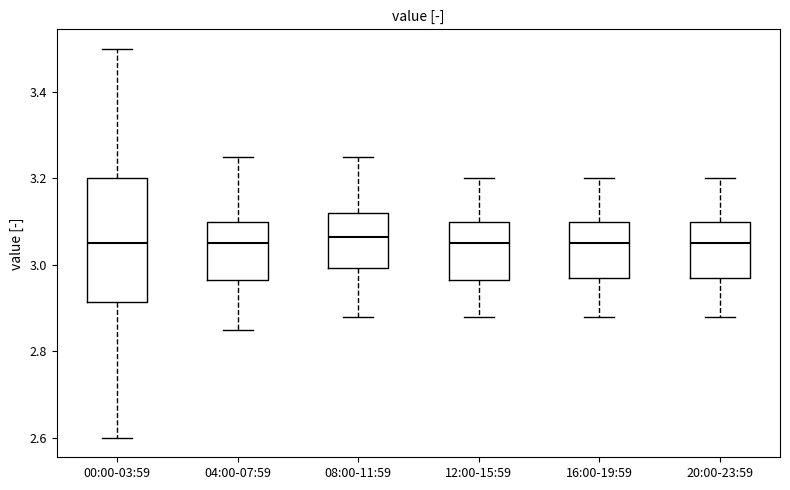

Reading left to right, transcribe this box plot: for each box, give where its median line is, the range the box spans, and where its two whiskers end, as read against the y-axis. The values are not printed on the chart, so give them approximately, as read against the axis.

00:00-03:59: median 3.06, box 2.92 to 3.20, whiskers 2.60 to 3.50
04:00-07:59: median 3.06, box 2.96 to 3.10, whiskers 2.86 to 3.26
08:00-11:59: median 3.06, box 3.00 to 3.12, whiskers 2.88 to 3.26
12:00-15:59: median 3.06, box 2.96 to 3.10, whiskers 2.88 to 3.20
16:00-19:59: median 3.06, box 2.98 to 3.10, whiskers 2.88 to 3.20
20:00-23:59: median 3.06, box 2.98 to 3.10, whiskers 2.88 to 3.20